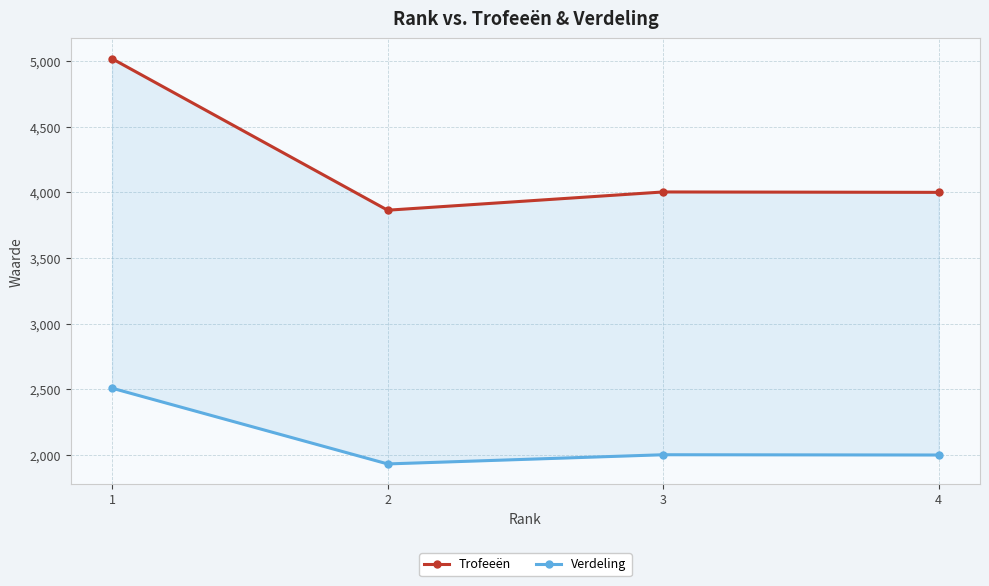

List the series in order of their overall mean, highest first.

Trofeeën, Verdeling